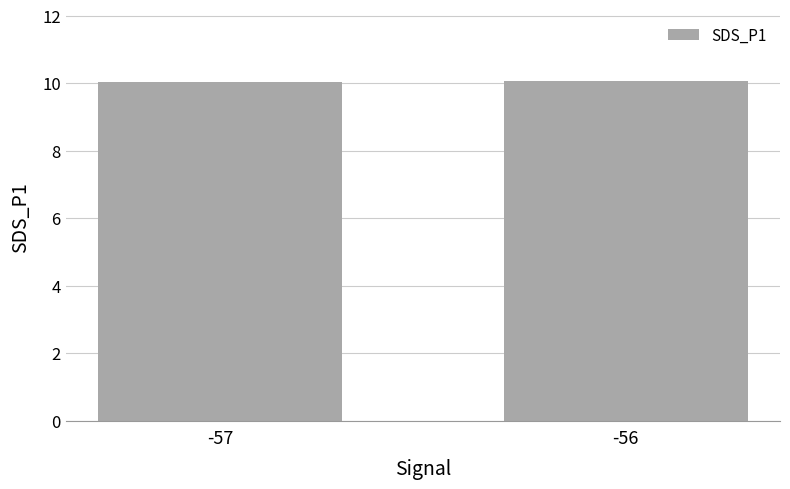

What is the maximum value shown in the chart?

10.1